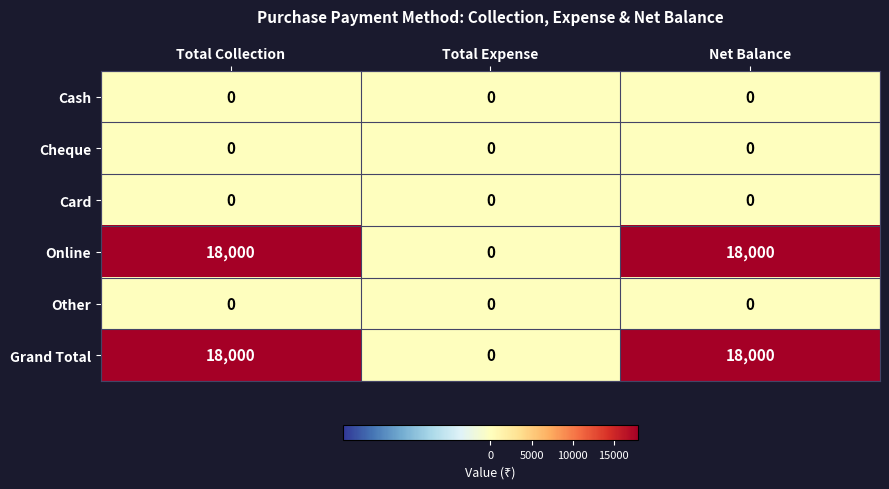

The value of Grand Total at Net Balance is 18000. True or false?

True